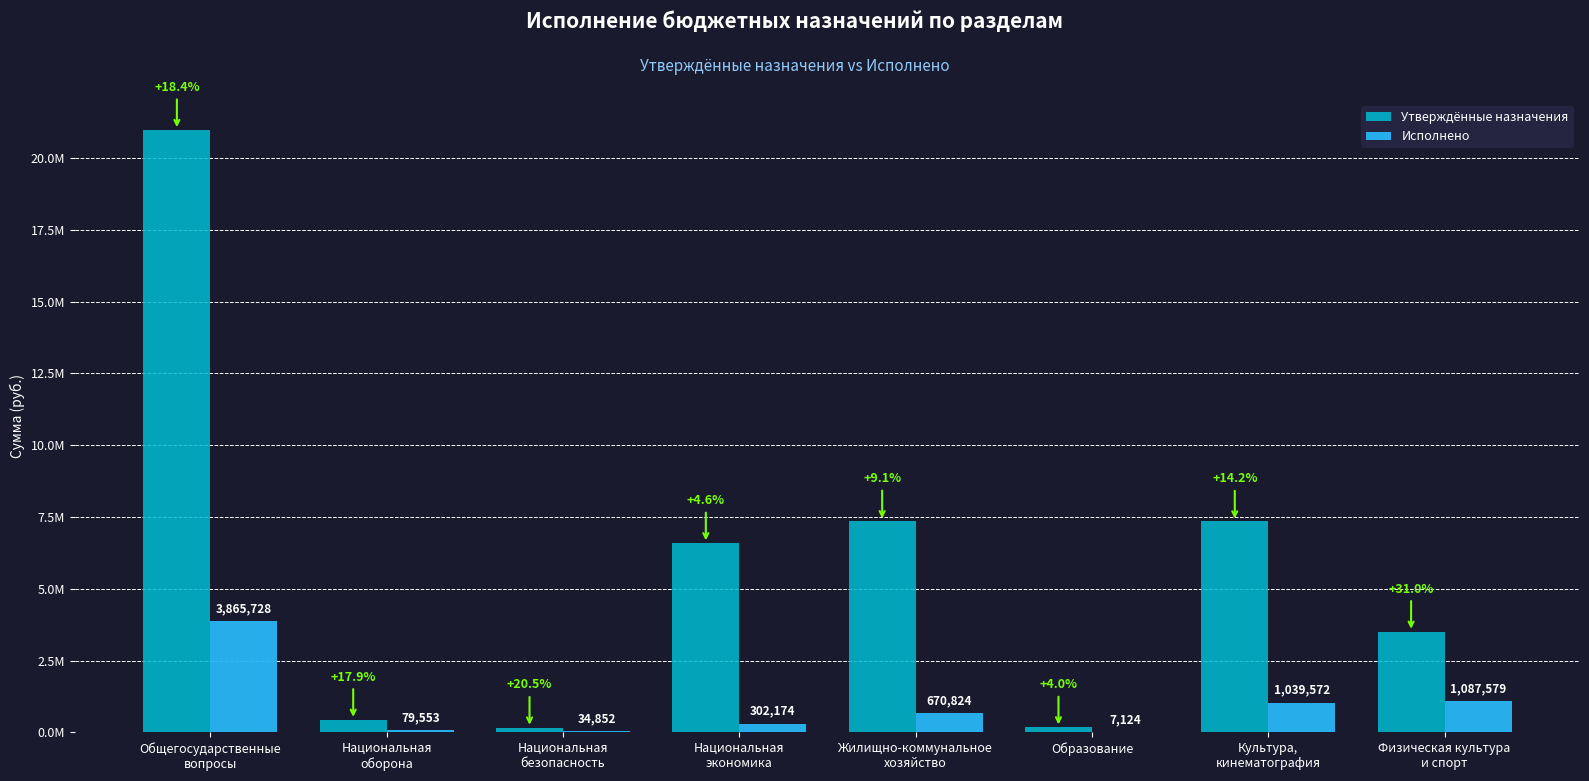

Is the value of Исполнено at Образование greater than the value of Утверждённые назначения at Общегосударственные
вопросы?

No